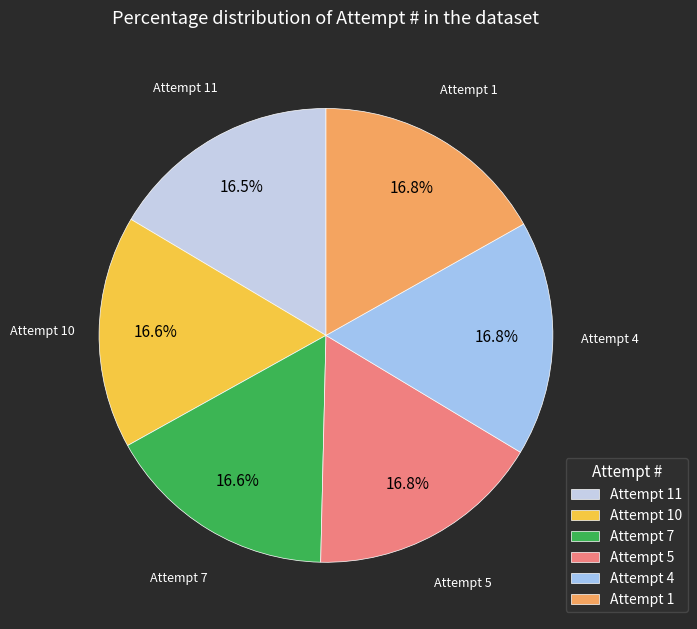

Is it true that Attempt 7 is 17% of the pie?

True